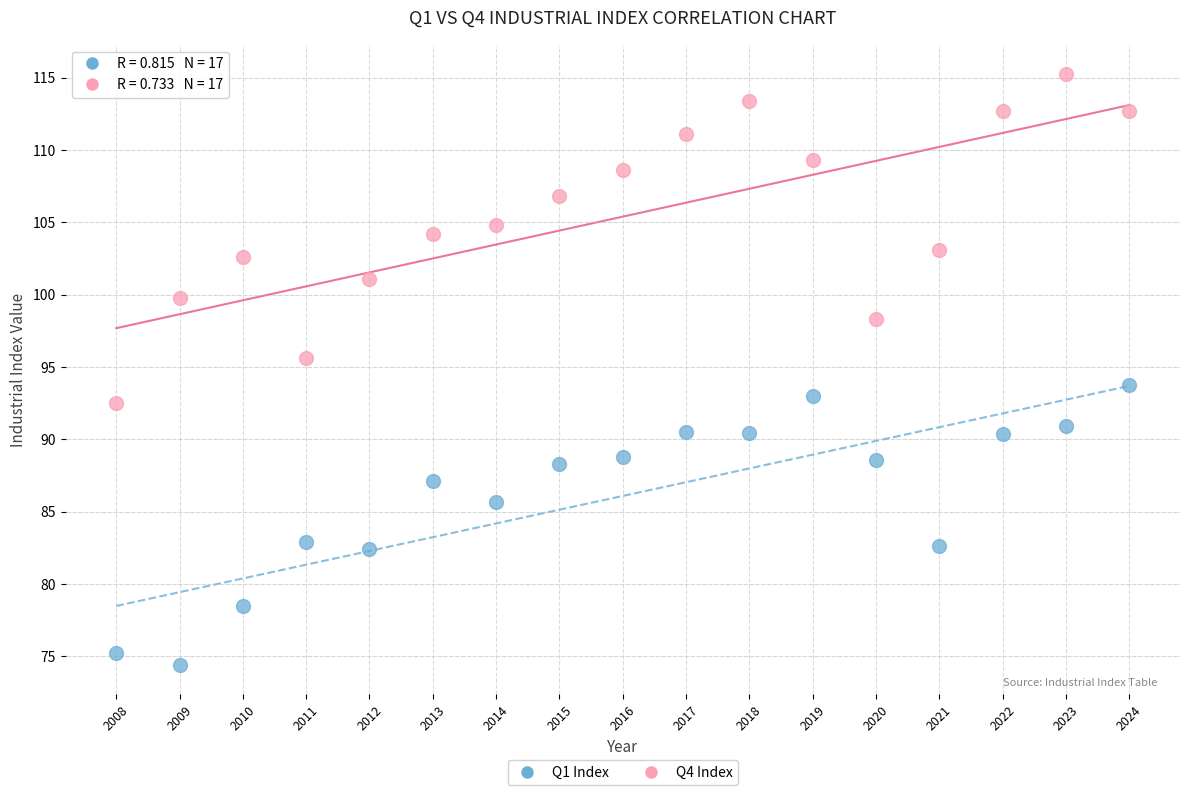

Which series reaches the maximum Y coordinate?

Q4 Index